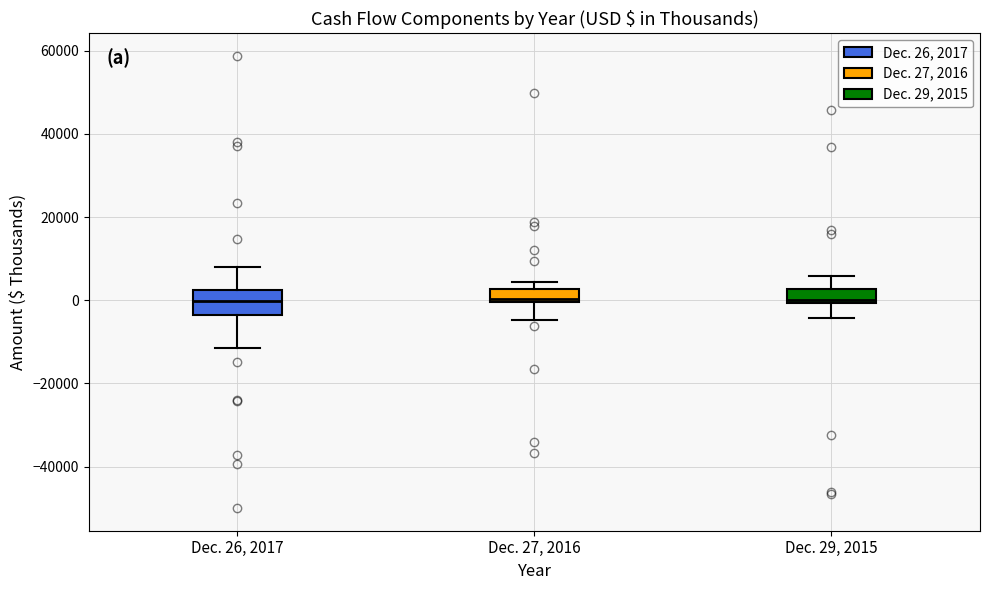

Where does the lower whisker of the box for Dec. 26, 2017 end on the y-axis? The values are not printed on the chart, so give them approximately, as read against the axis.

-12000